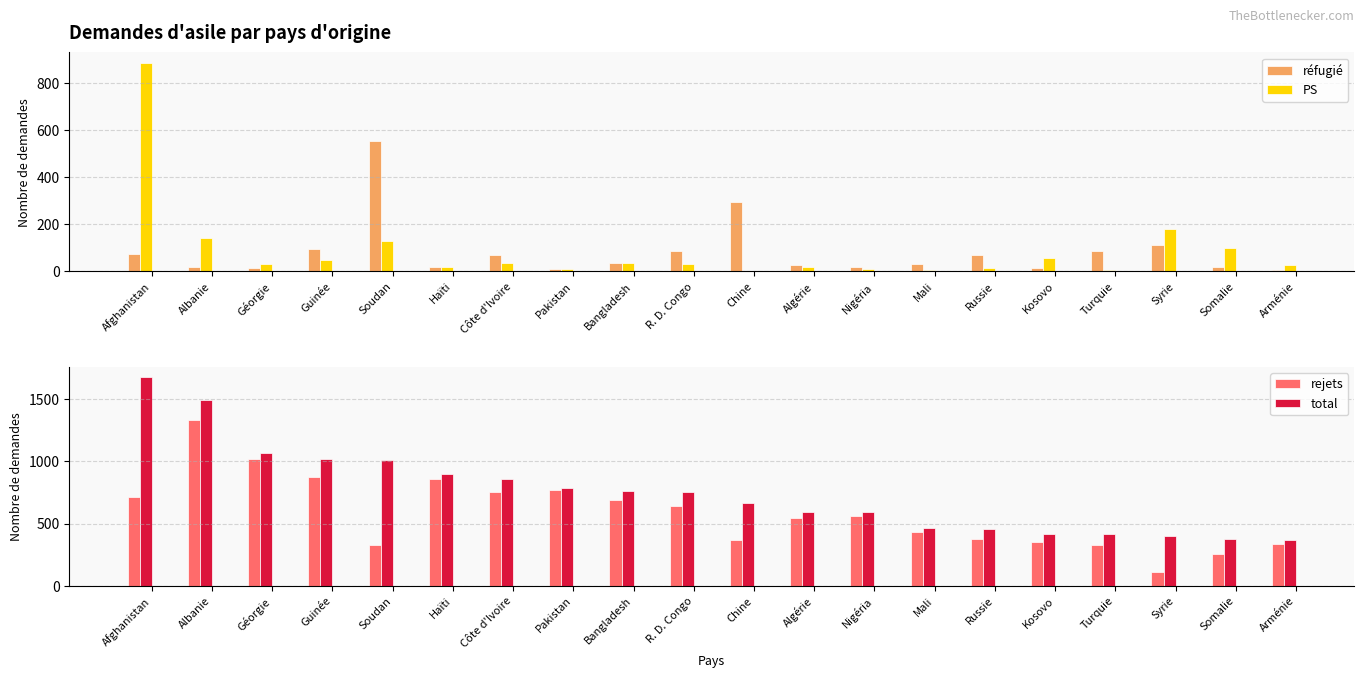

What is the difference between the maximum and minimum values in the total series?

1310